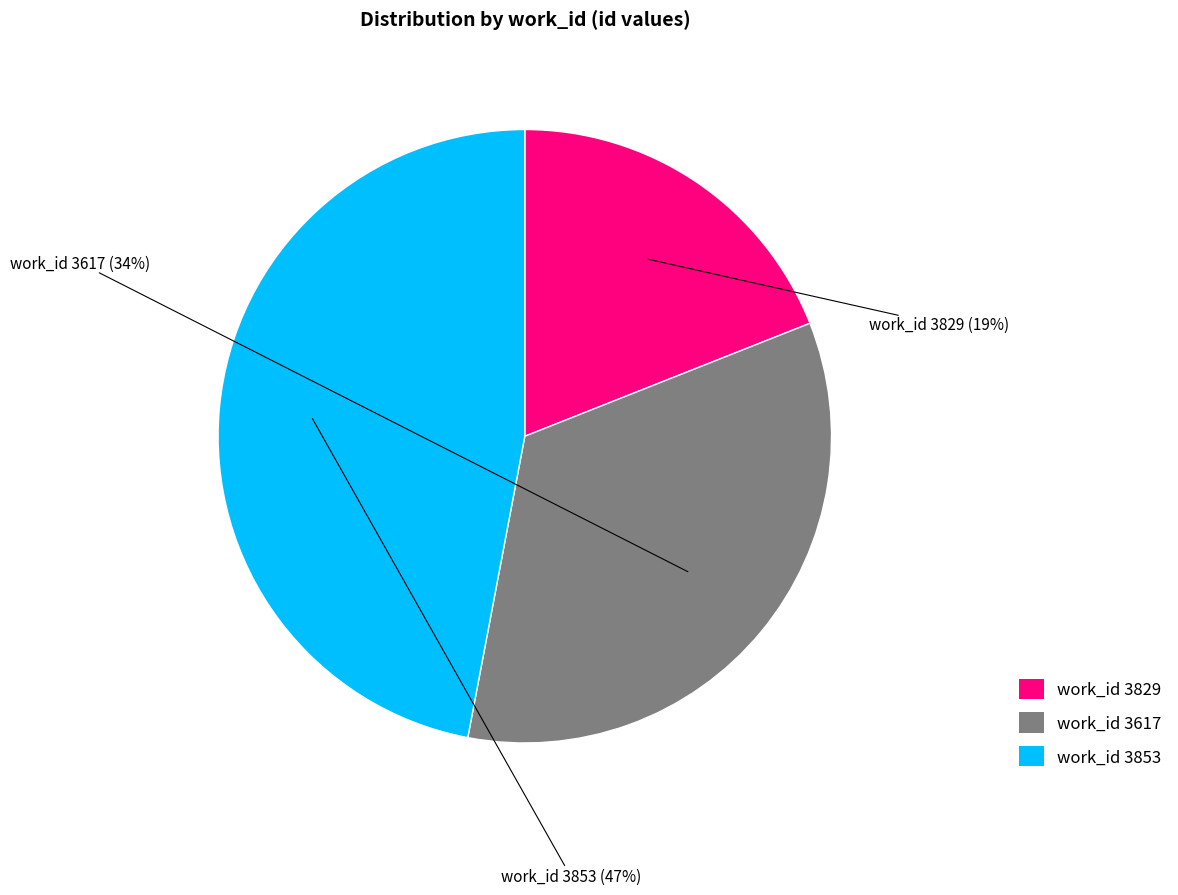

Does any single category account for the majority?

No